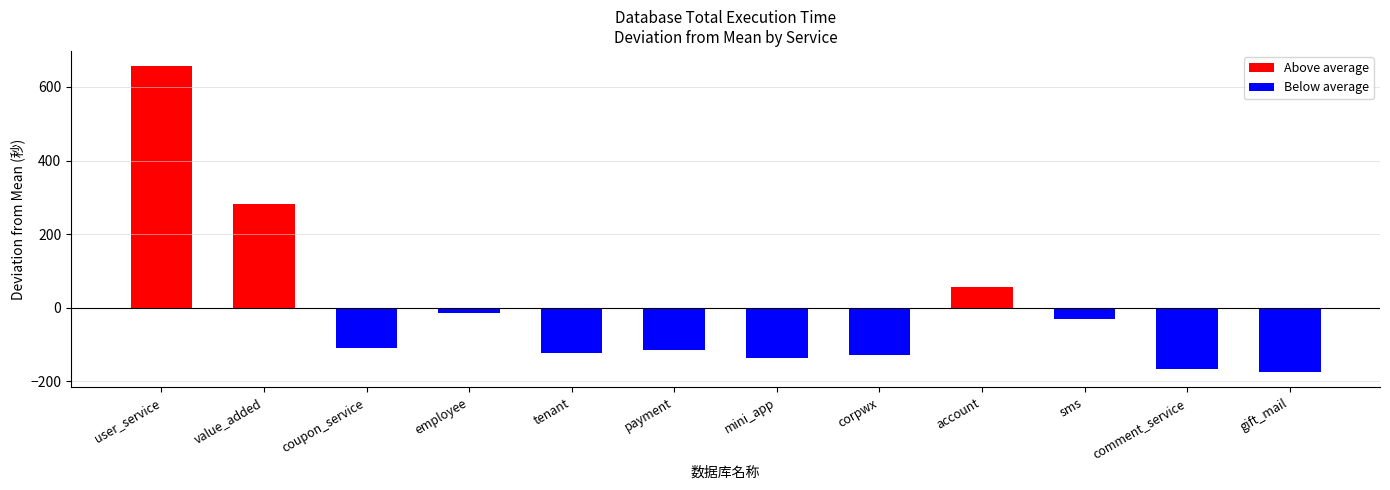

Reading left to right, extract all data points from this chart.

656.3	283.3	-108.7	-12.7	-122.7	-115.7	-136.7	-128.7	56.3	-29.7	-166.7	-174.7